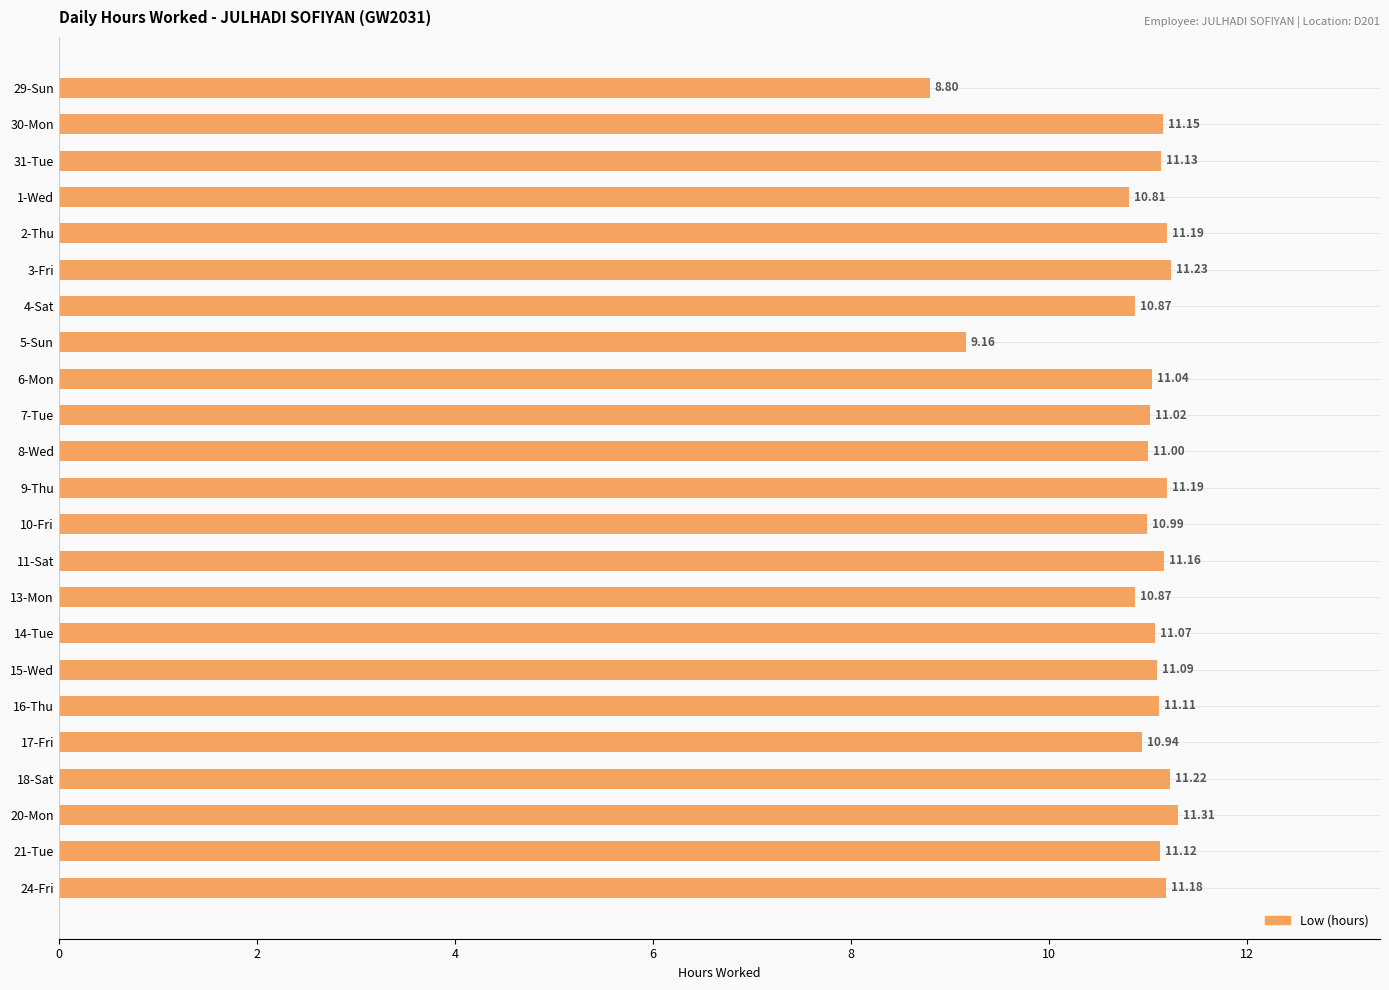

Count the number of data series in this chart.

1